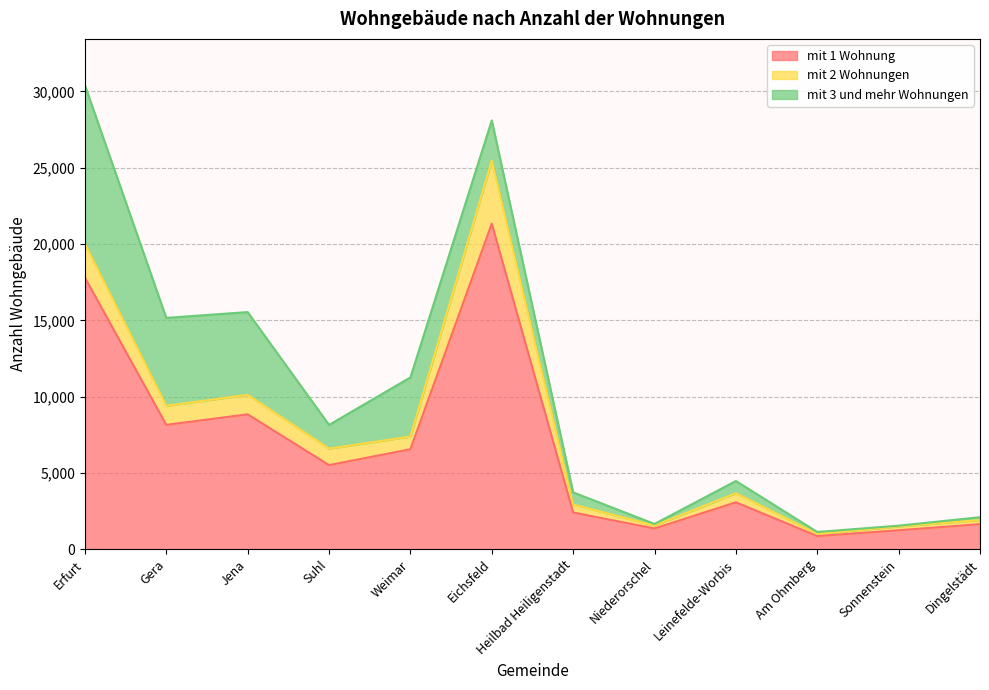

What is the spread (max minus min) of values at Dingelstädt?

1456